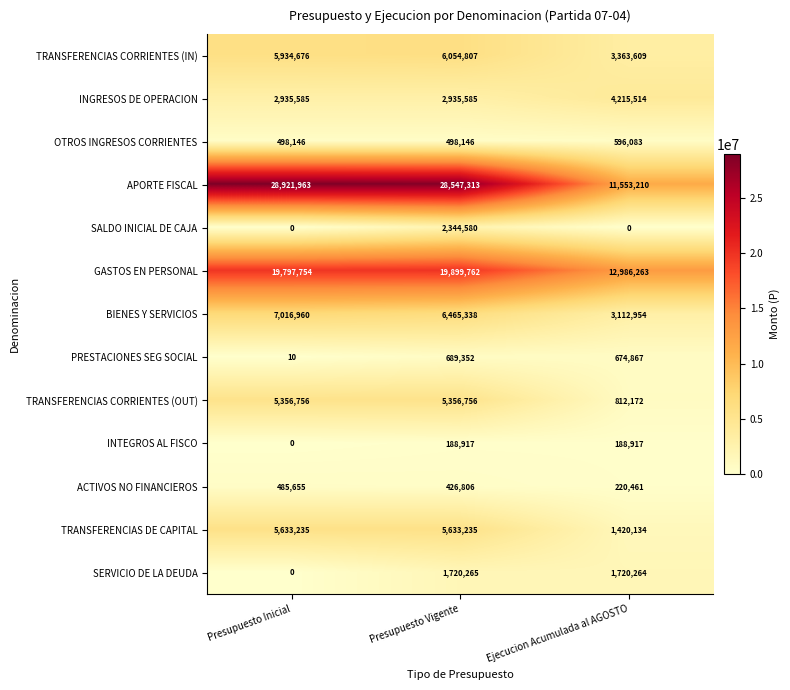

What is the lowest value of the TRANSFERENCIAS CORRIENTES (OUT) series?

812172